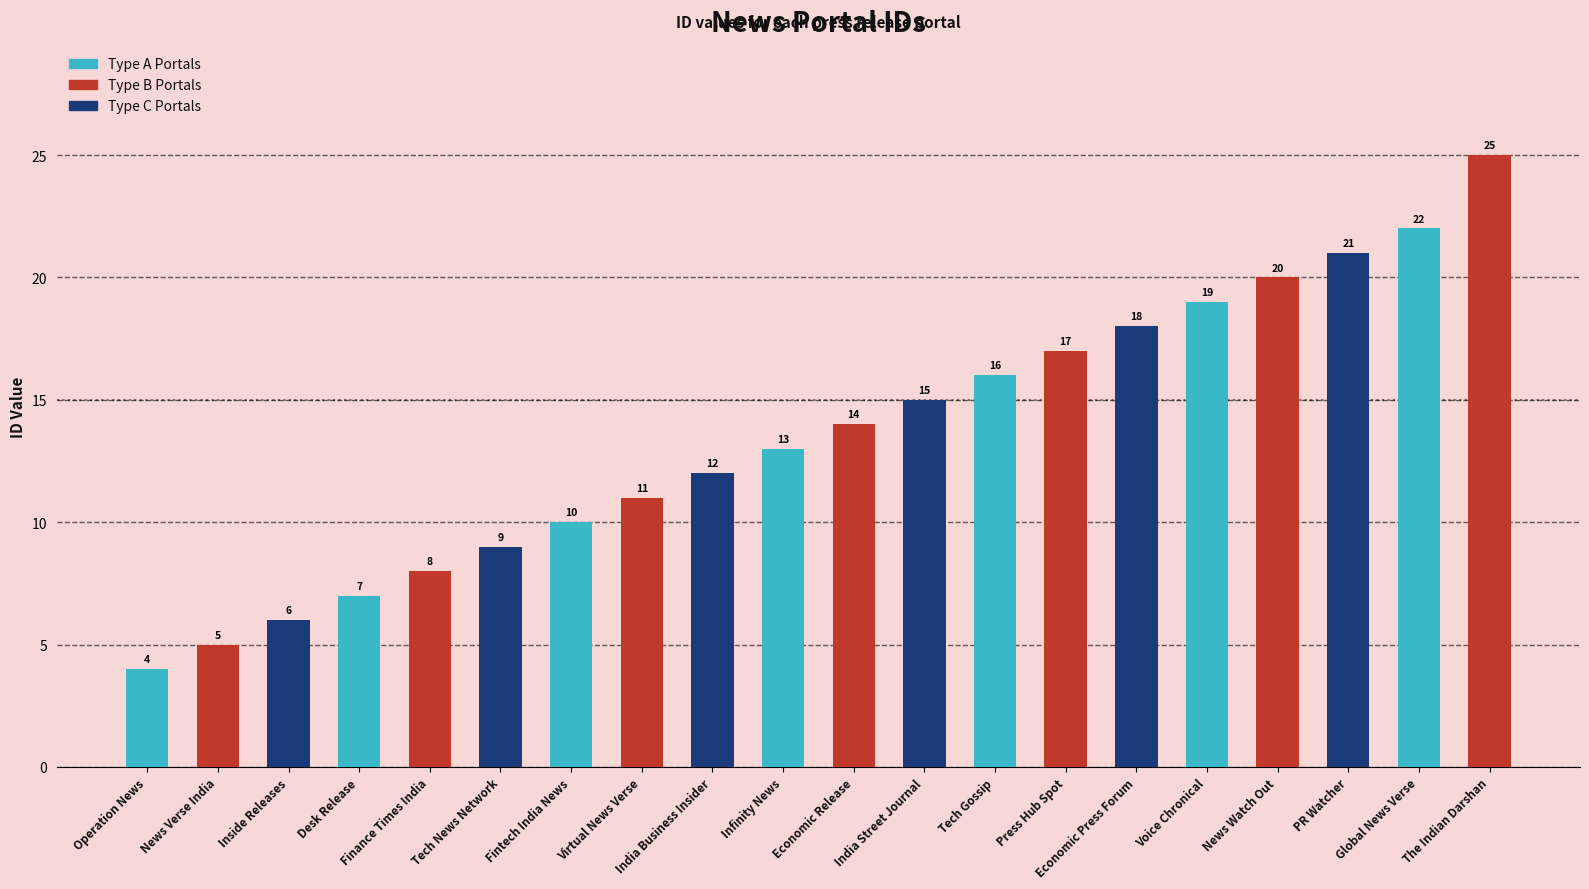

The value at Desk Release is 7. True or false?

True